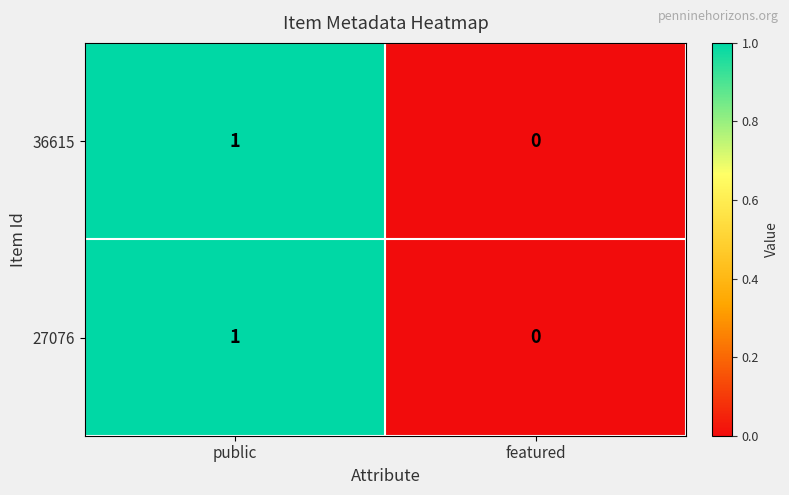

Reading left to right, list all the values displayed in this chart.

36615: 1	0
27076: 1	0